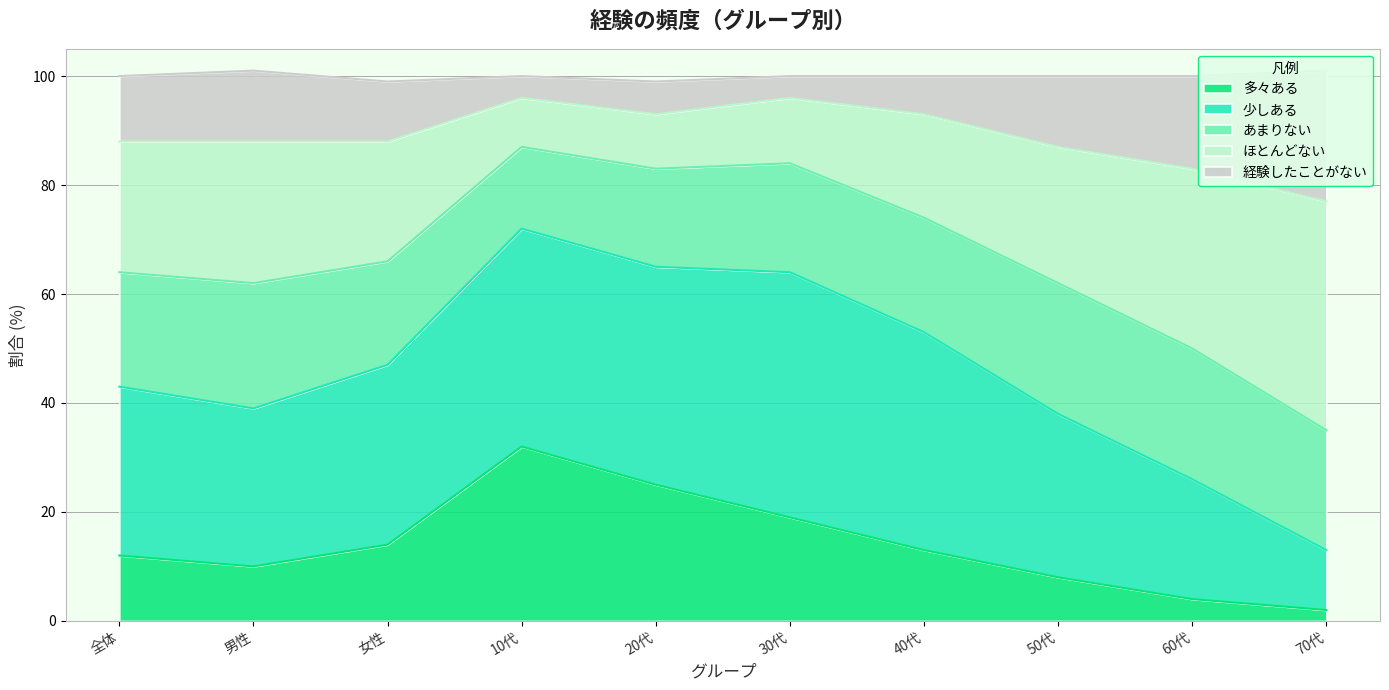

Is it true that 多々ある equals 14 at 女性?

True